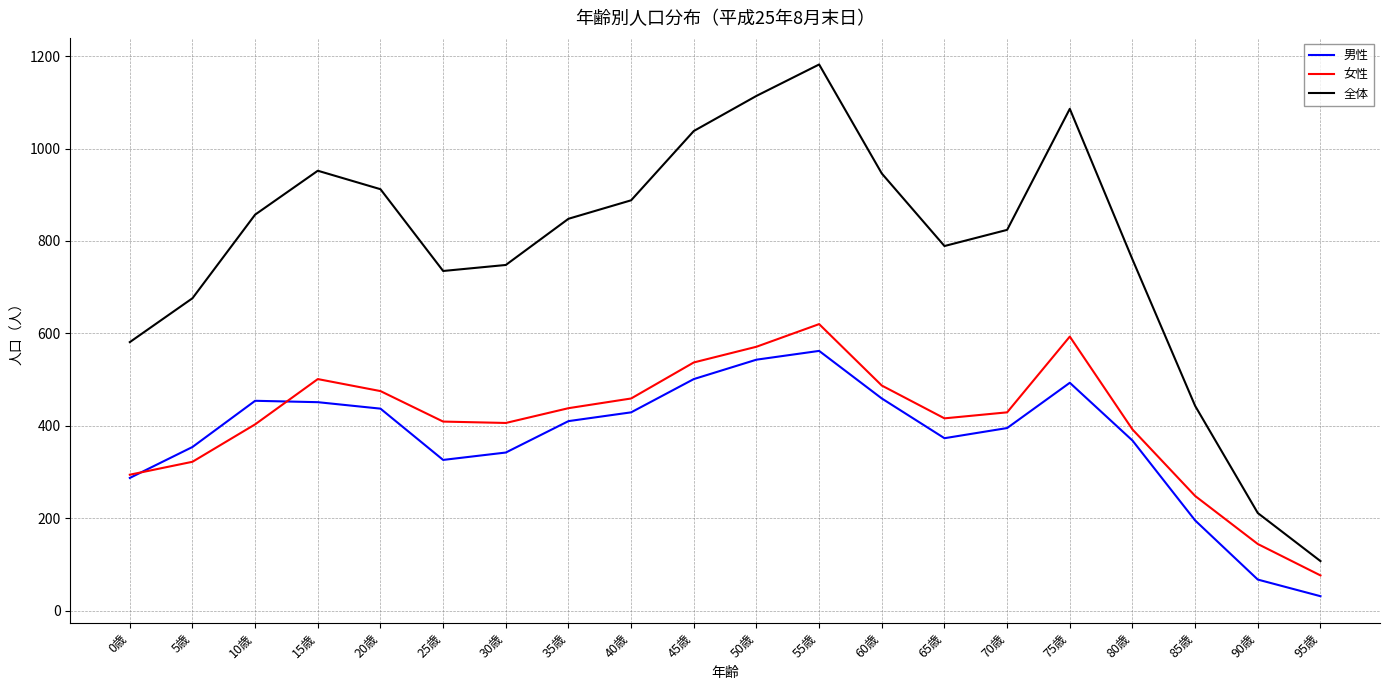

Where is the first local maximum for 女性?

15歳